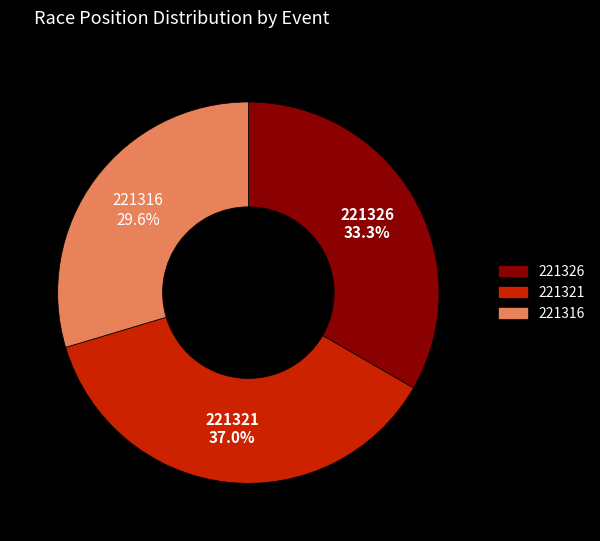

What percentage is NOT represented by 221326?

66.7%